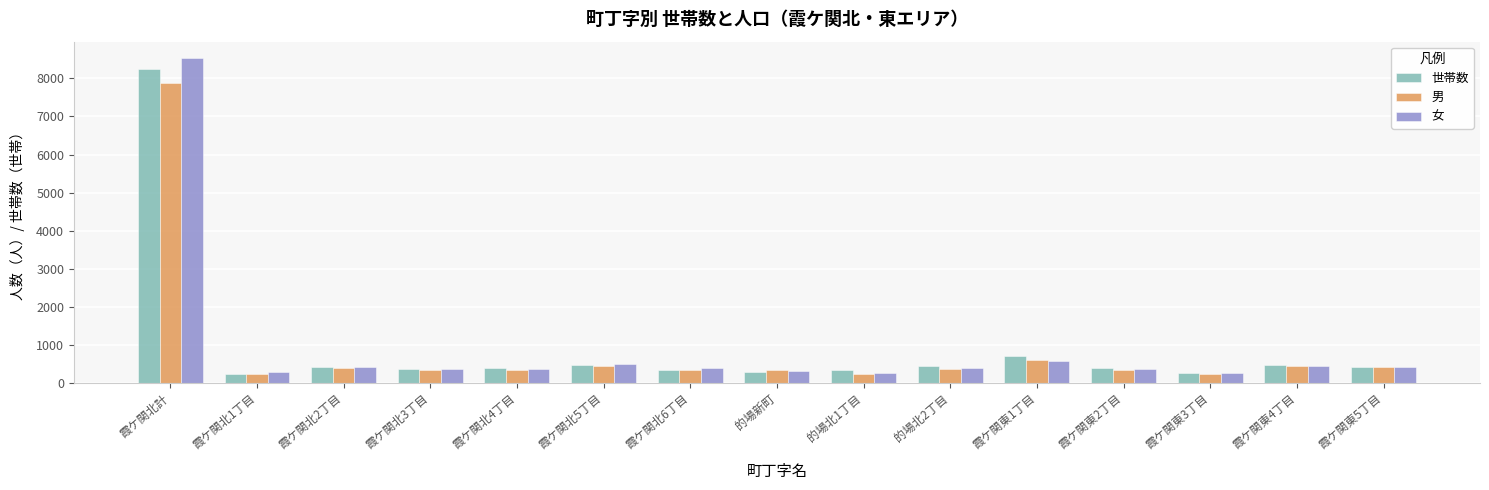

List the series in order of their peak value, lowest first.

男, 世帯数, 女